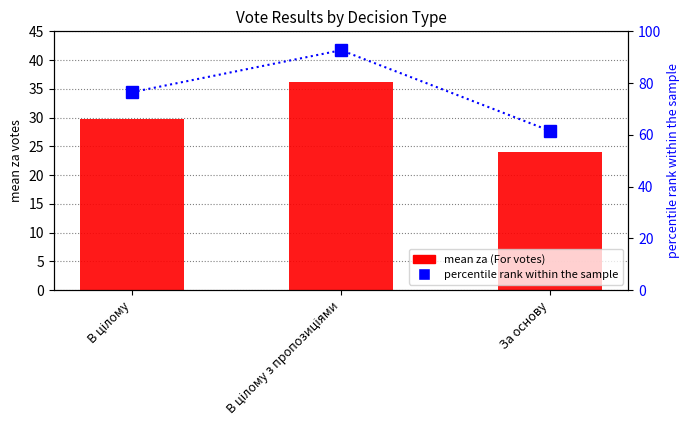

Rank the categories by percentile rank within the sample value from lowest to highest.

За основу, В цілому, В цілому з пропозиціями